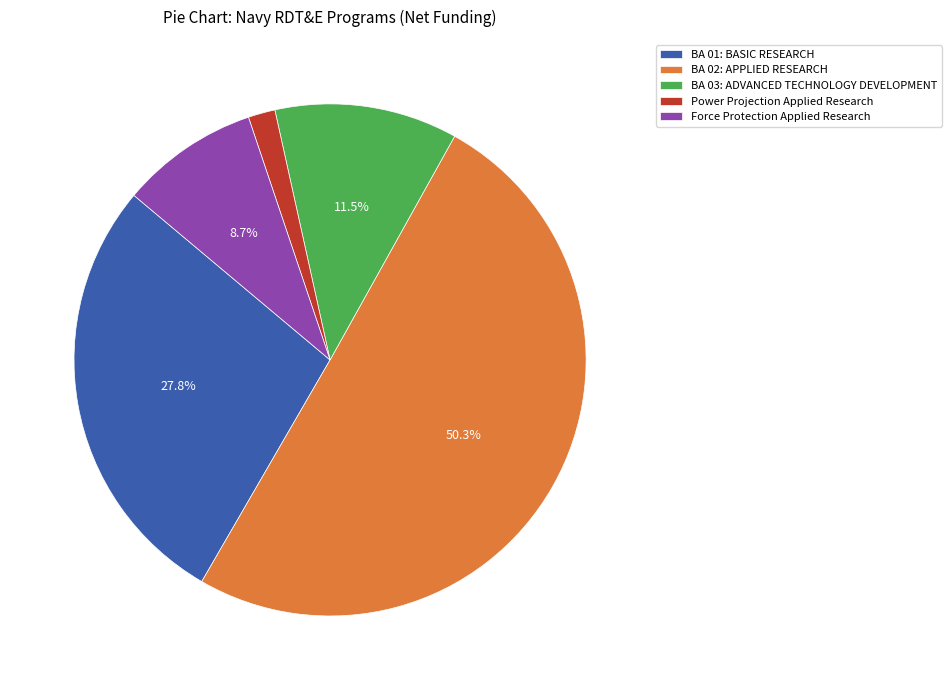

Rank the categories by value from lowest to highest.

Power Projection Applied Research, Force Protection Applied Research, BA 03: ADVANCED TECHNOLOGY DEVELOPMENT, BA 01: BASIC RESEARCH, BA 02: APPLIED RESEARCH